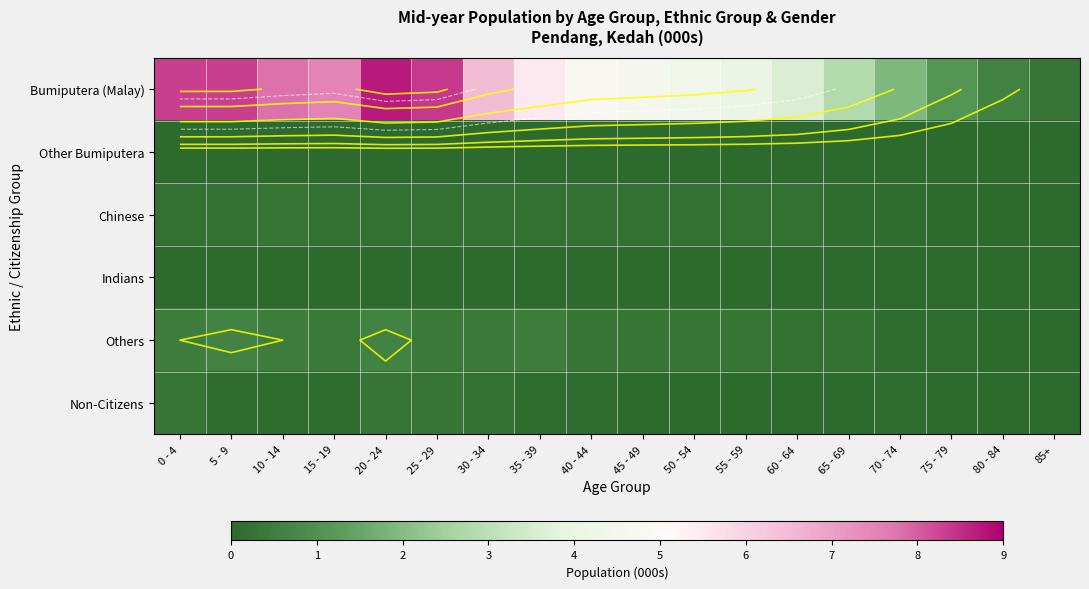

The value of Bumiputera (Malay) at 35 - 39 is 5.5. True or false?

True